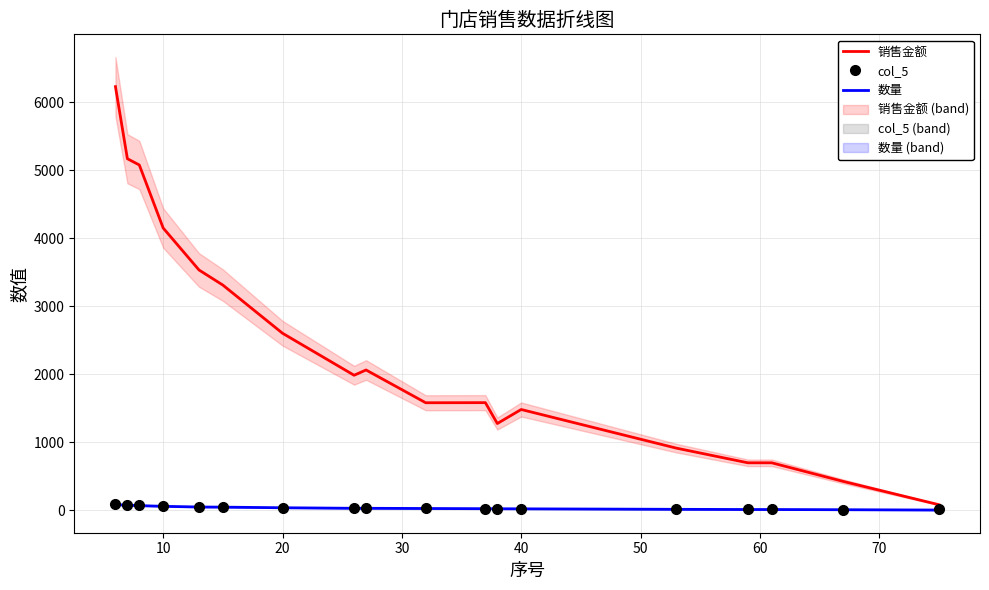

Which series has the widest spread of values?

销售金额